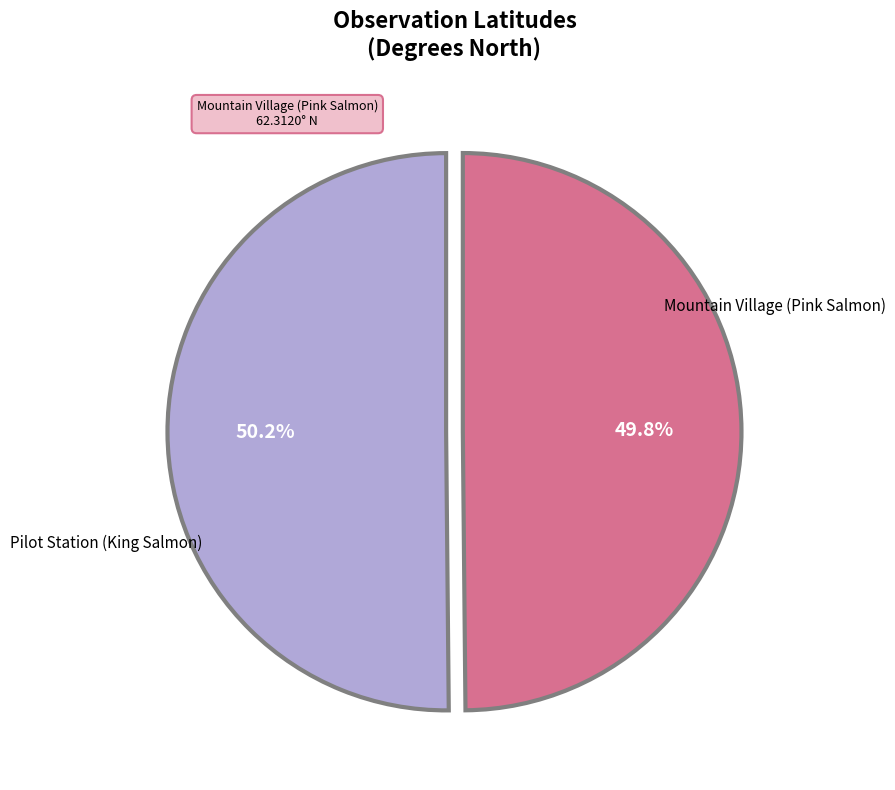

Is it true that Pilot Station (King Salmon) is 36% of the pie?

False